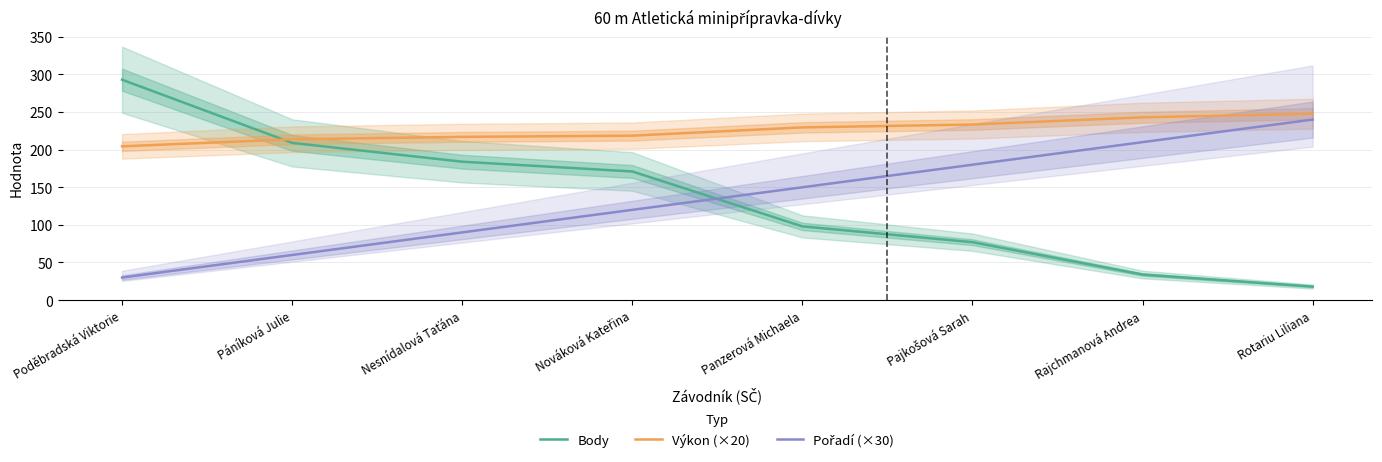

List the labels in order of Pořadí (×30) value, smallest first.

Poděbradská Viktorie, Páníková Julie, Nesnídalová Taťána, Nováková Kateřina, Panzerová Michaela, Pajkošová Sarah, Rajchmanová Andrea, Rotariu Liliana